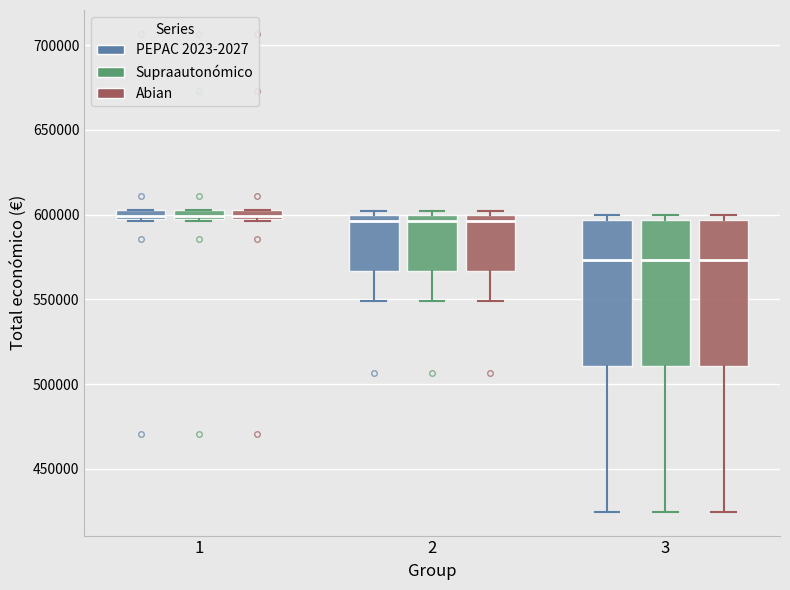

Where does the lower whisker of the box for 3 (Supraautonómico) end on the y-axis? The values are not printed on the chart, so give them approximately, as read against the axis.

425000